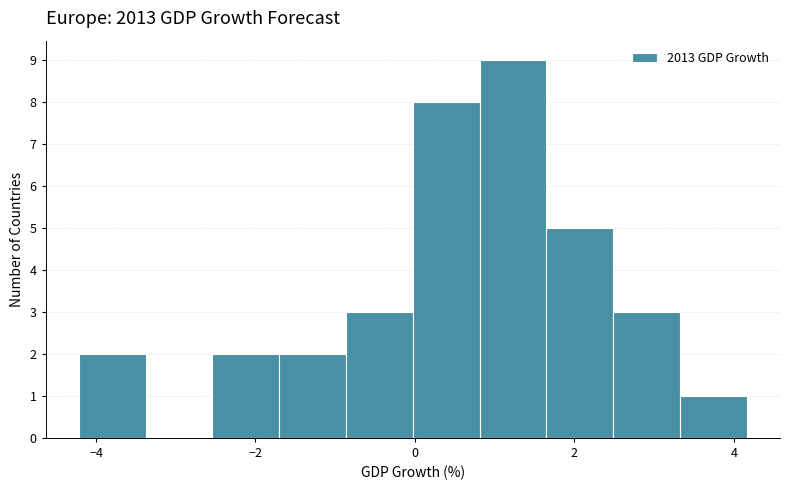

Reading left to right, transcribe this chart: for each bar, give the range it covers on the x-axis and its height. Neither the bar edges nor the heights are printed on the chart, so give them approximately, as read against the axes.

-4.2 to -3.4: 2
-3.4 to -2.6: 0
-2.6 to -1.8: 2
-1.8 to -0.8: 2
-0.8 to 0.0: 3
0.0 to 0.8: 8
0.8 to 1.6: 9
1.6 to 2.4: 5
2.4 to 3.4: 3
3.4 to 4.2: 1